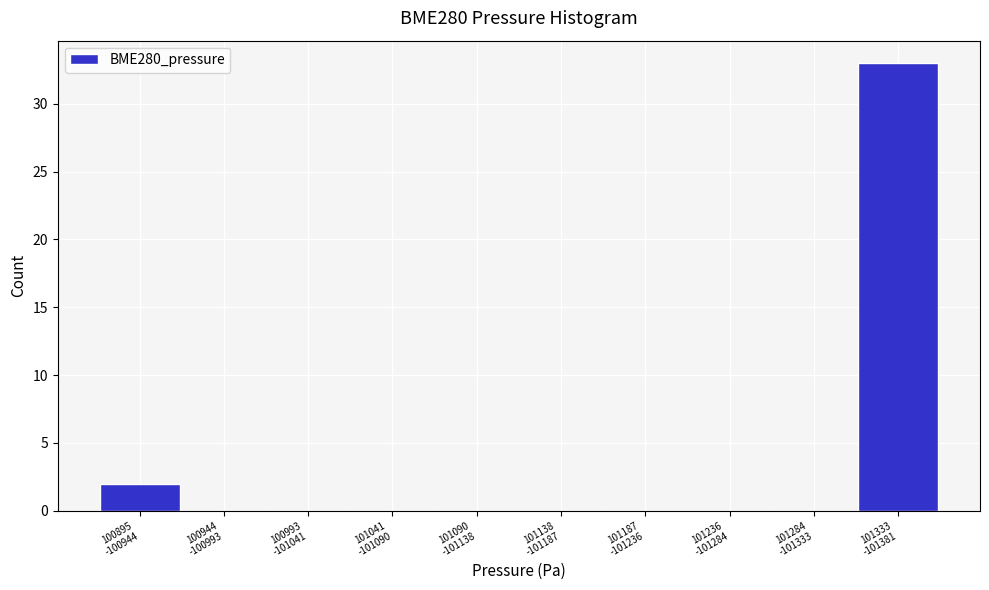

What is the sum of all values?

35